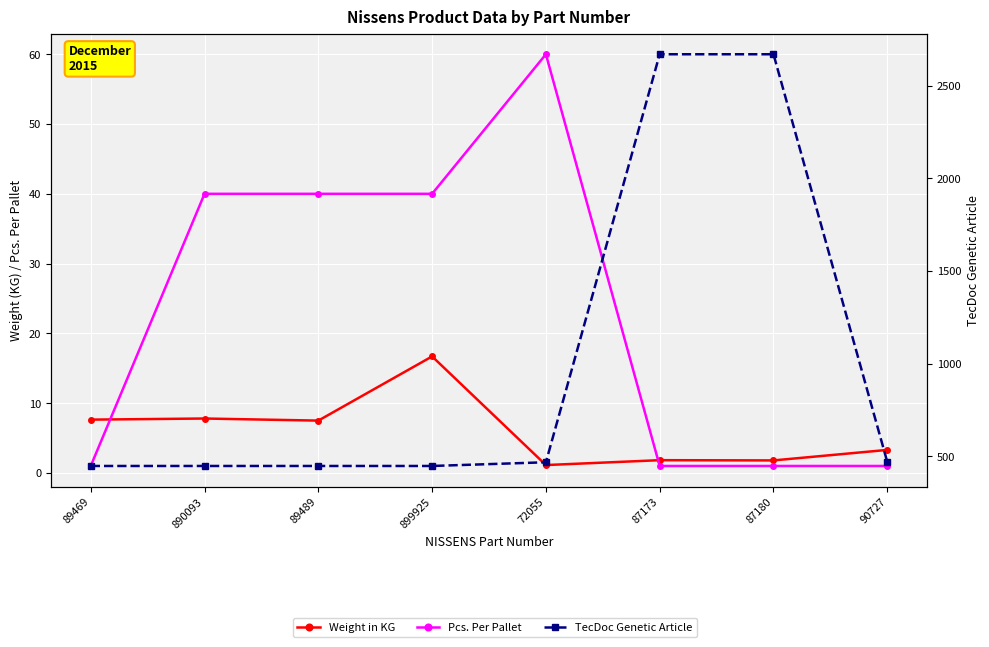

What is the total value across all series at 72055?

528.1